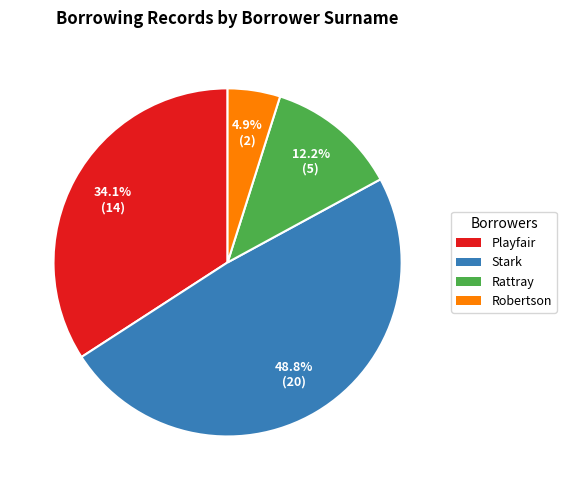

What portion of the pie excludes Stark?

51.2%